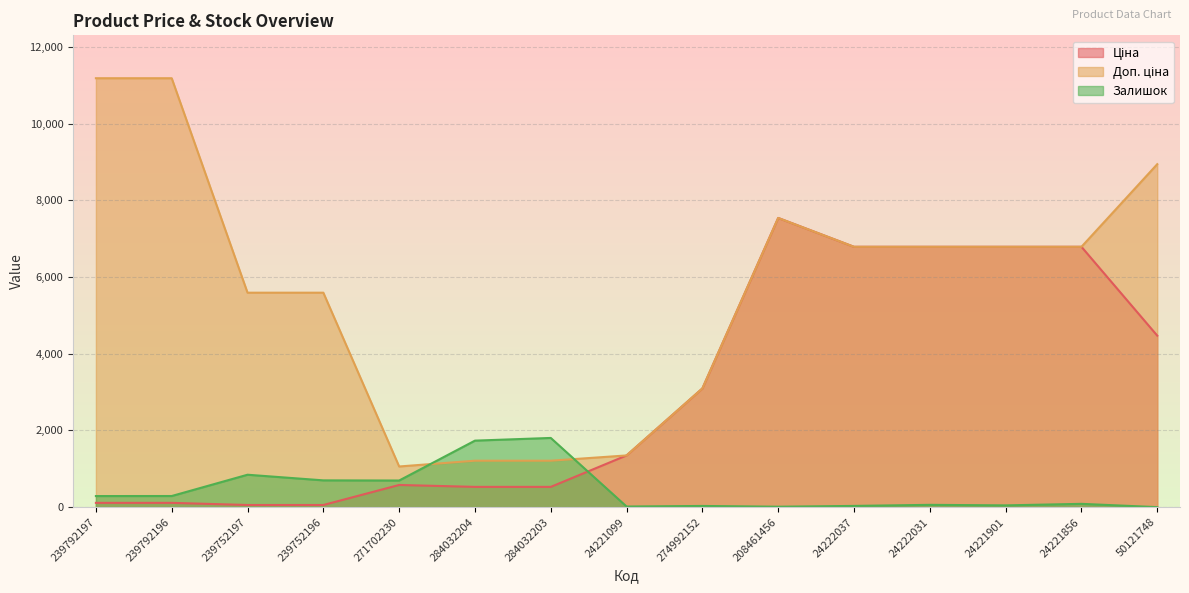

What is the maximum value shown in the chart?

11182.0